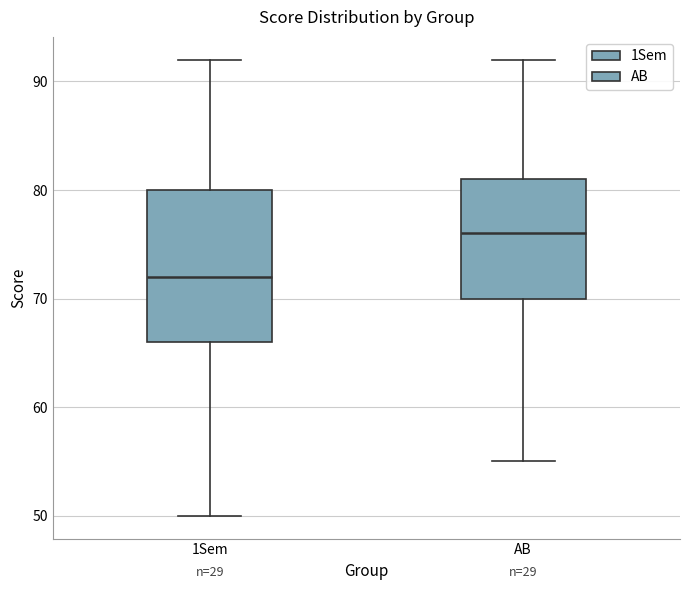

Where is the upper edge of the box for AB on the y-axis? The values are not printed on the chart, so give them approximately, as read against the axis.

81